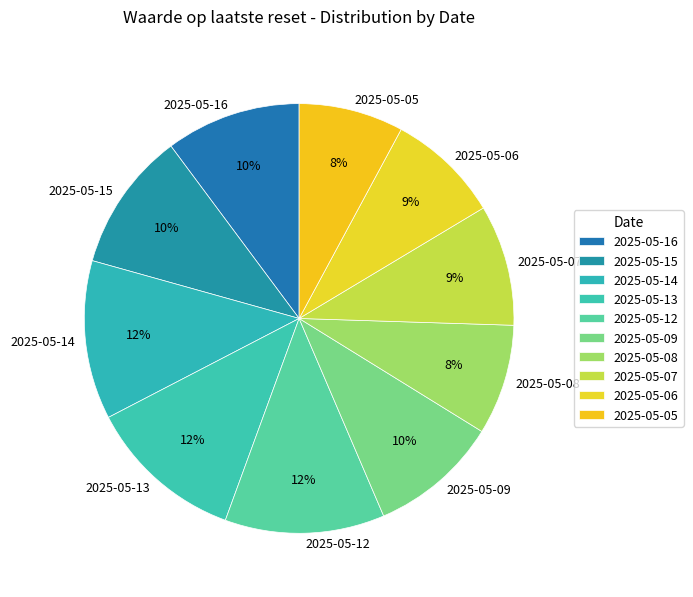

Is it true that 2025-05-15 is 16% of the pie?

False